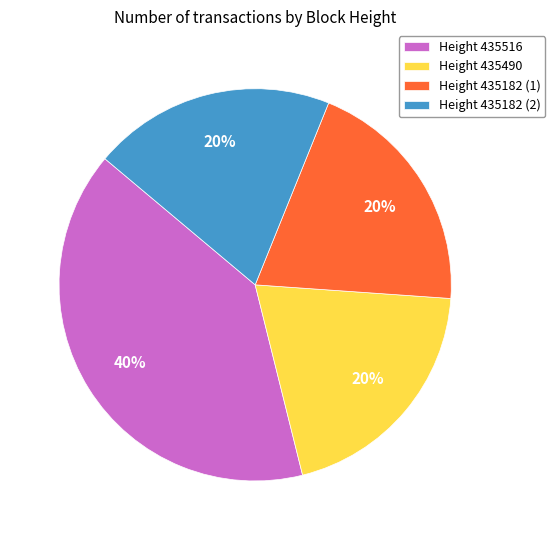

Combined, do Height 435182 (1) and Height 435516 account for over 50%?

Yes